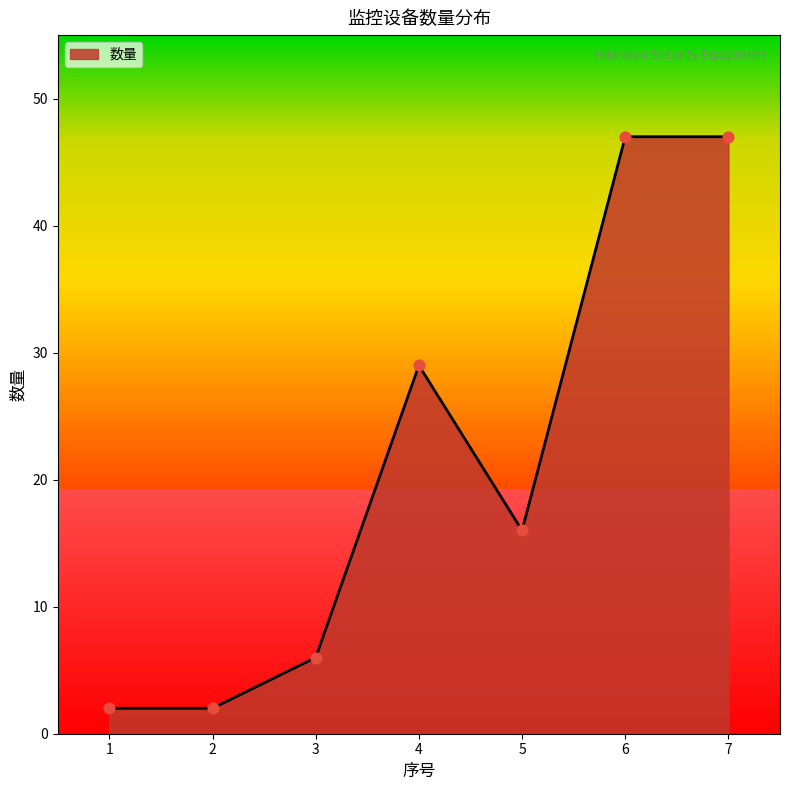

What is the ratio of the value at 5 to the value at 3?

2.7